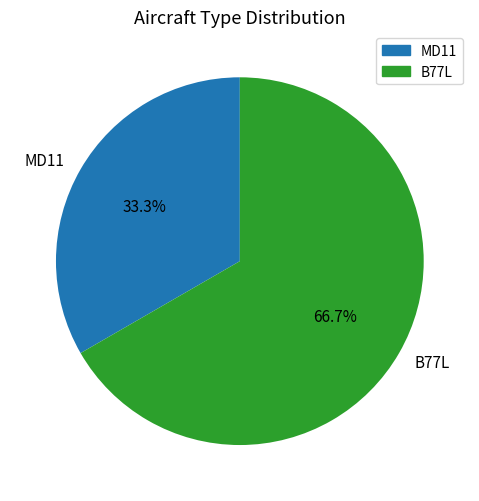

To the nearest percent, what is the average slice percentage?

50%